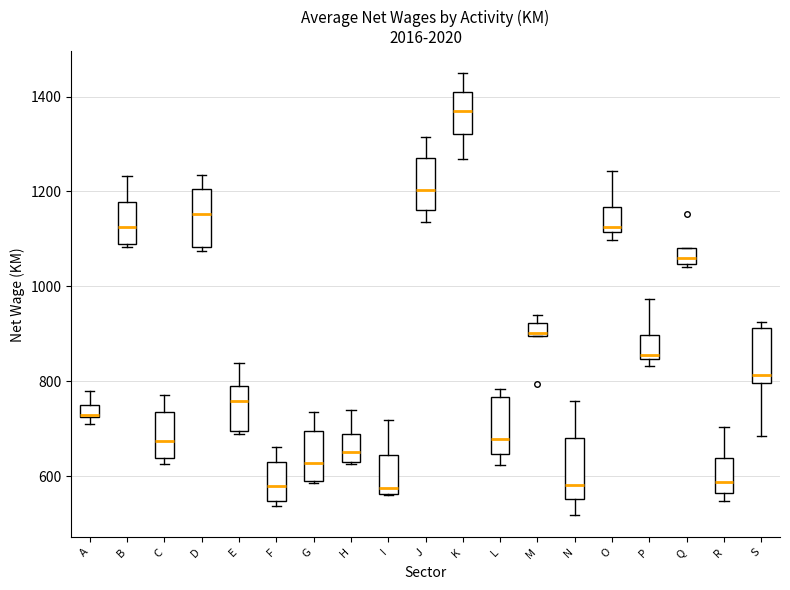

Where does the lower whisker of the box for K end on the y-axis? The values are not printed on the chart, so give them approximately, as read against the axis.

1260